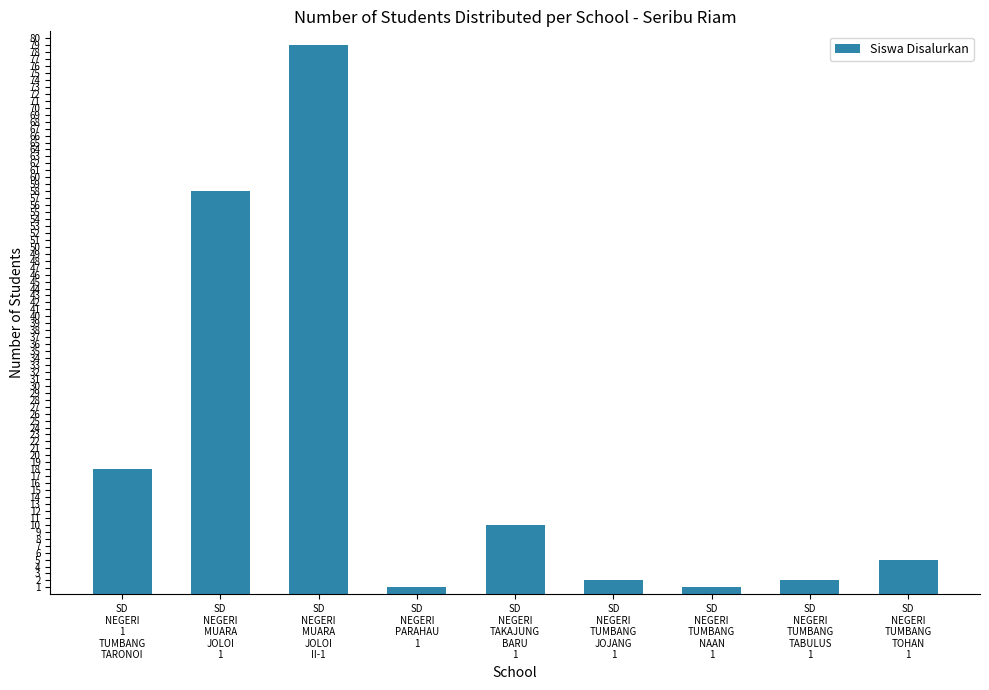

What is the label of the 4th bar from the left?

SD
NEGERI
PARAHAU
1